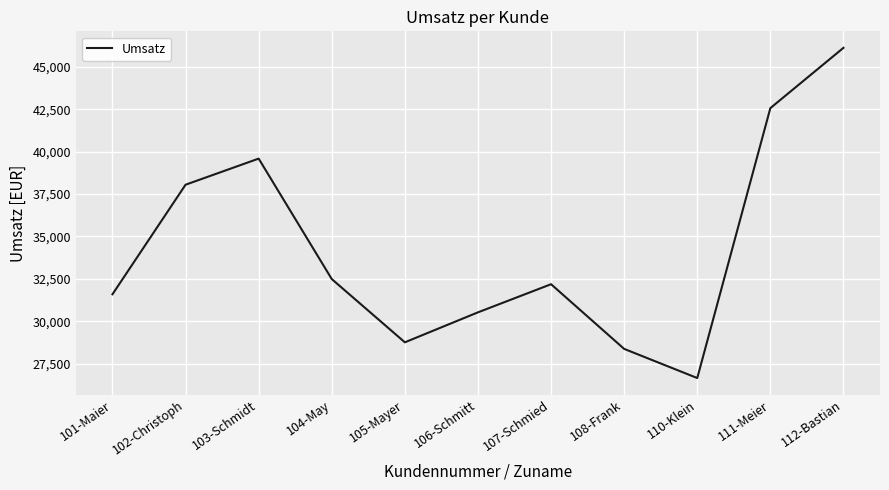

What position from the left is 101-Maier?

1